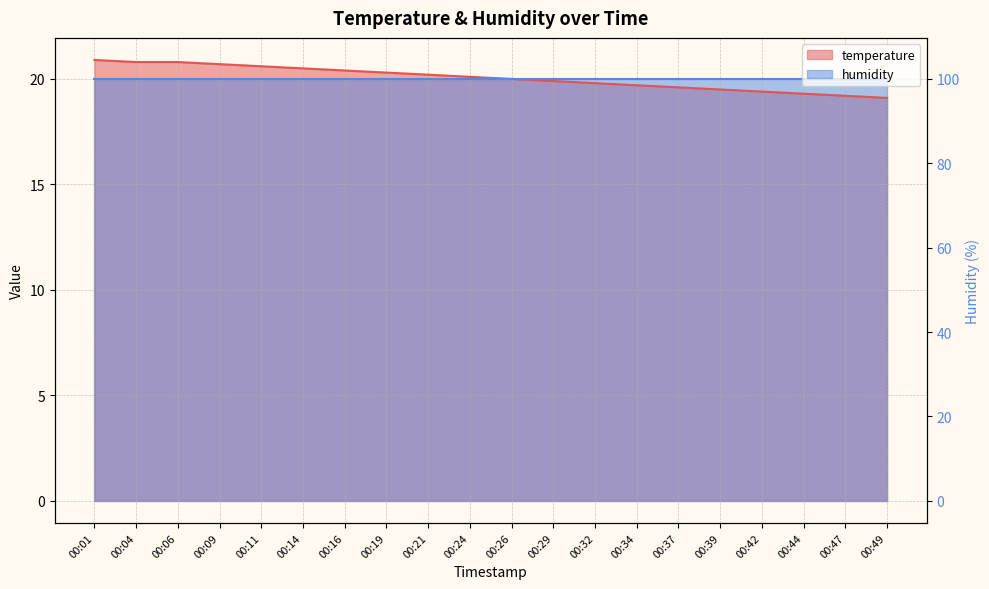

True or false: there are more than 0 points higher than both neighbors.

False